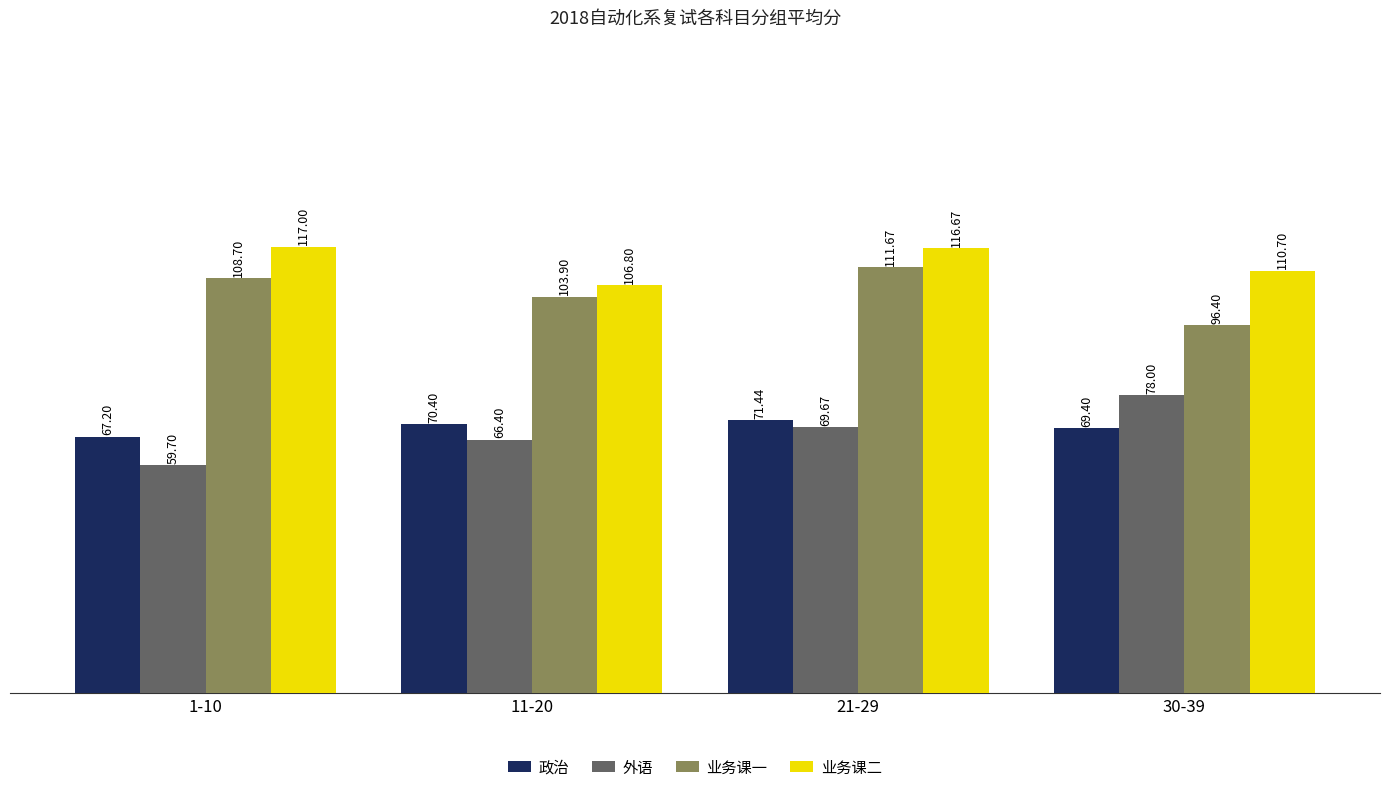

How many categories are shown in the chart?

4